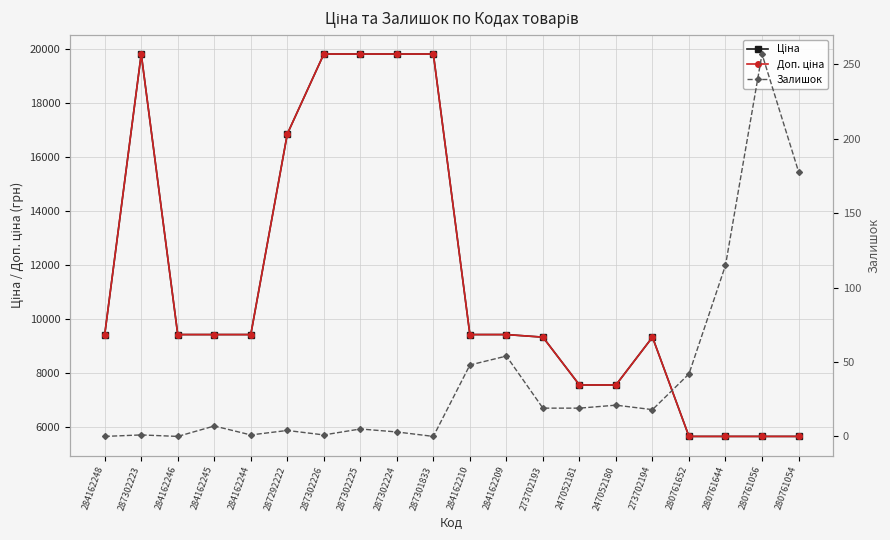

What is the difference between the maximum and minimum values in the Ціна series?

14195.1